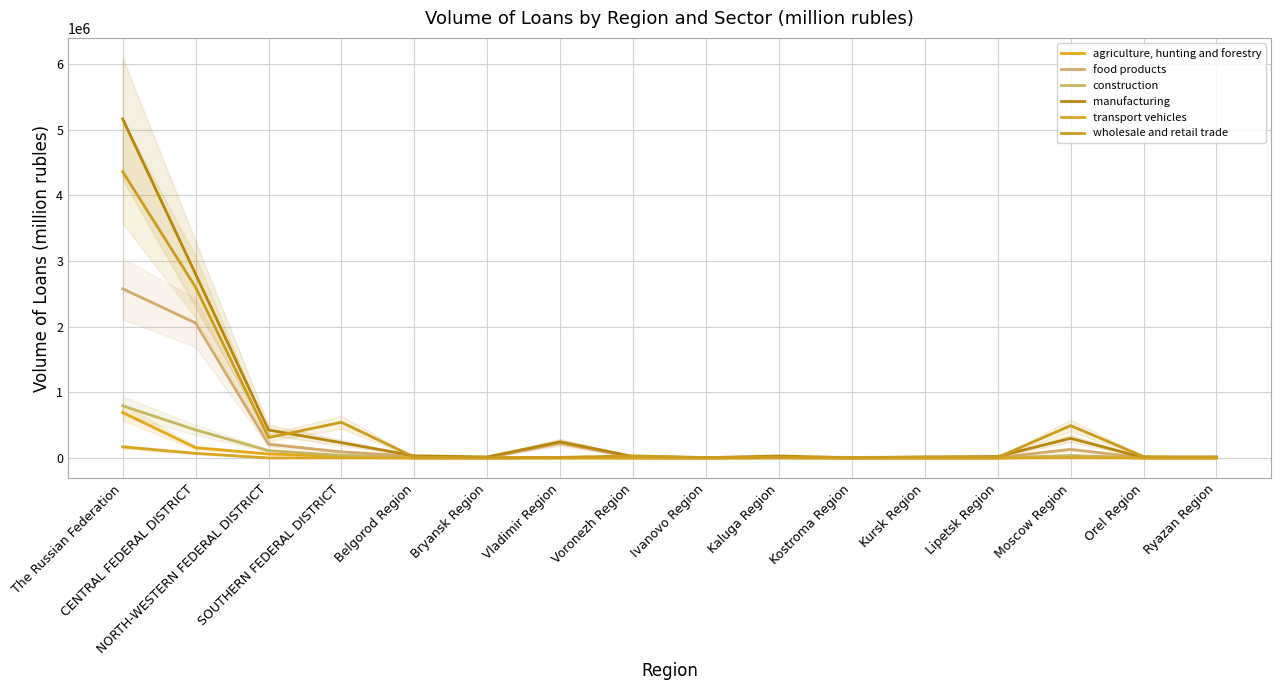

At which category does food products reach its first local valley?

Bryansk Region